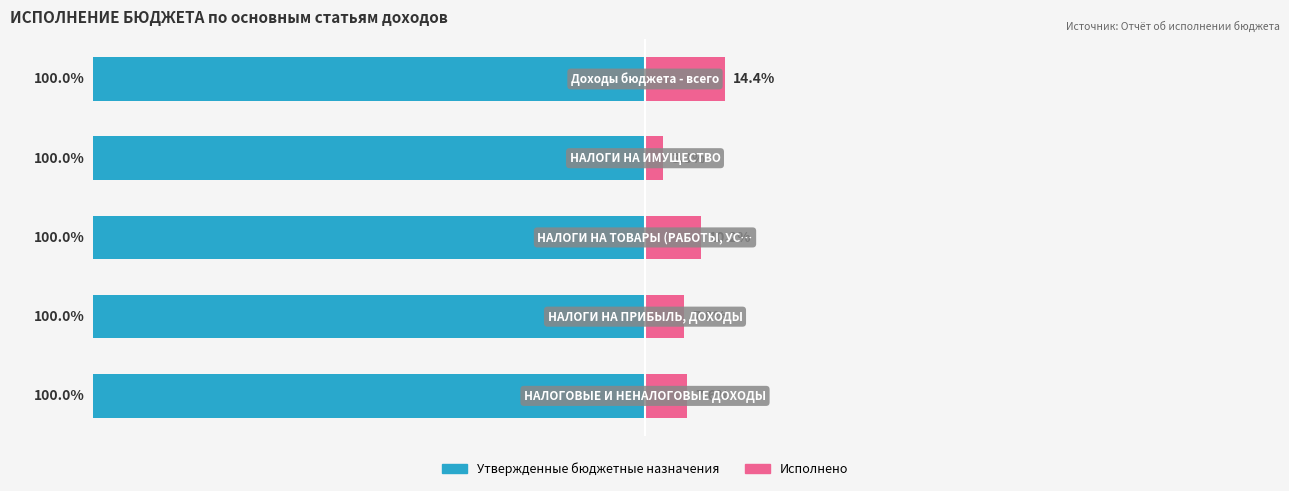

What is the difference between the maximum and minimum values in the Исполнено series?

11.2